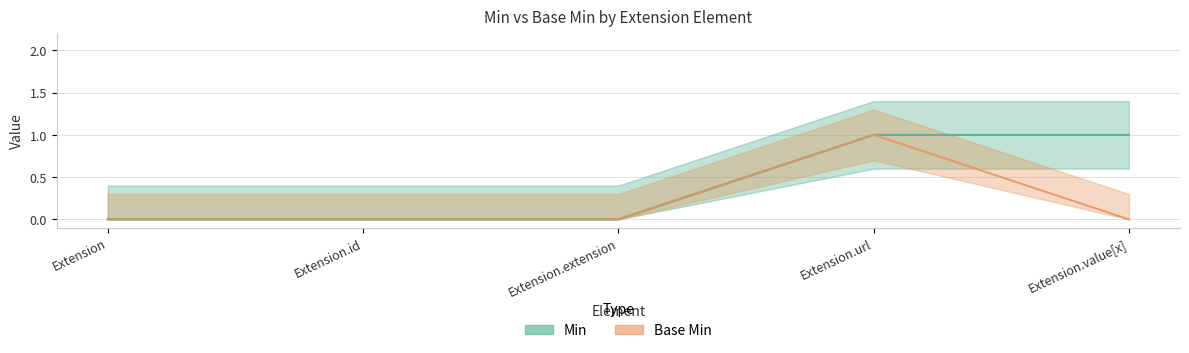

List the series in order of their peak value, highest first.

Min, Base Min